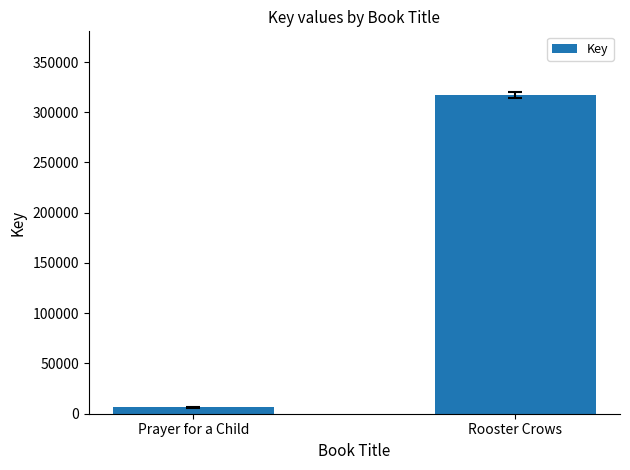

Is it true that the value at Rooster Crows is 566389?

False